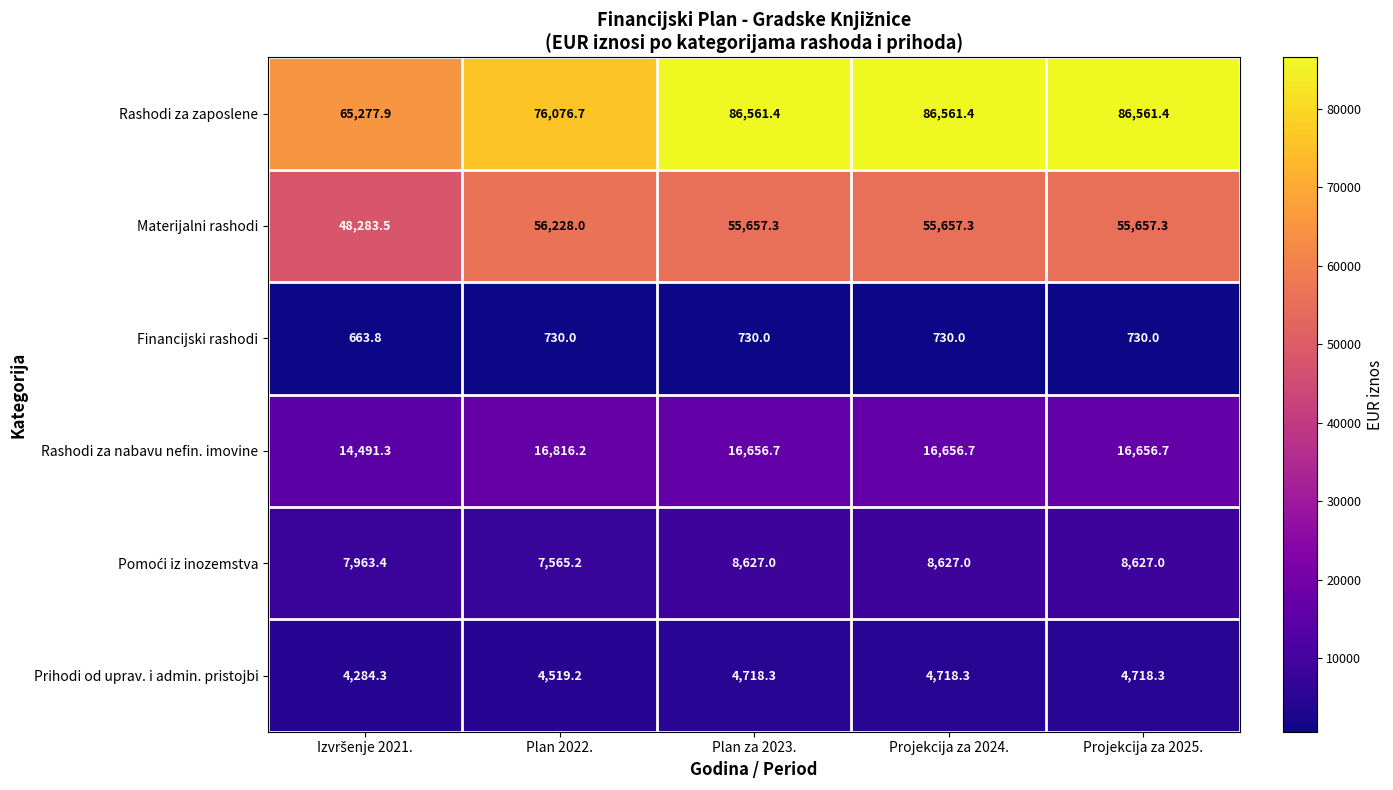

What is the minimum value for Materijalni rashodi?

48283.5